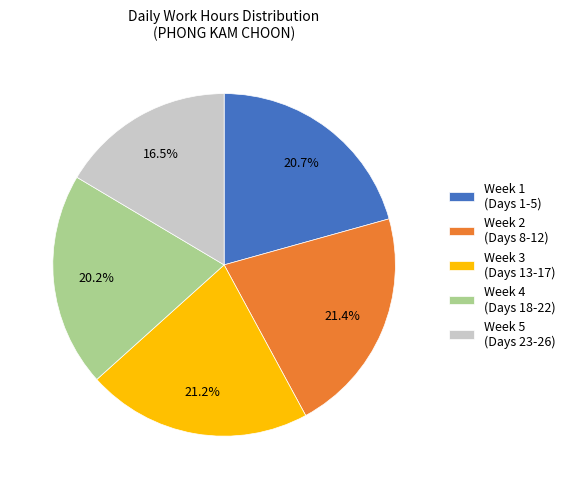

Is there a majority slice in this chart?

No